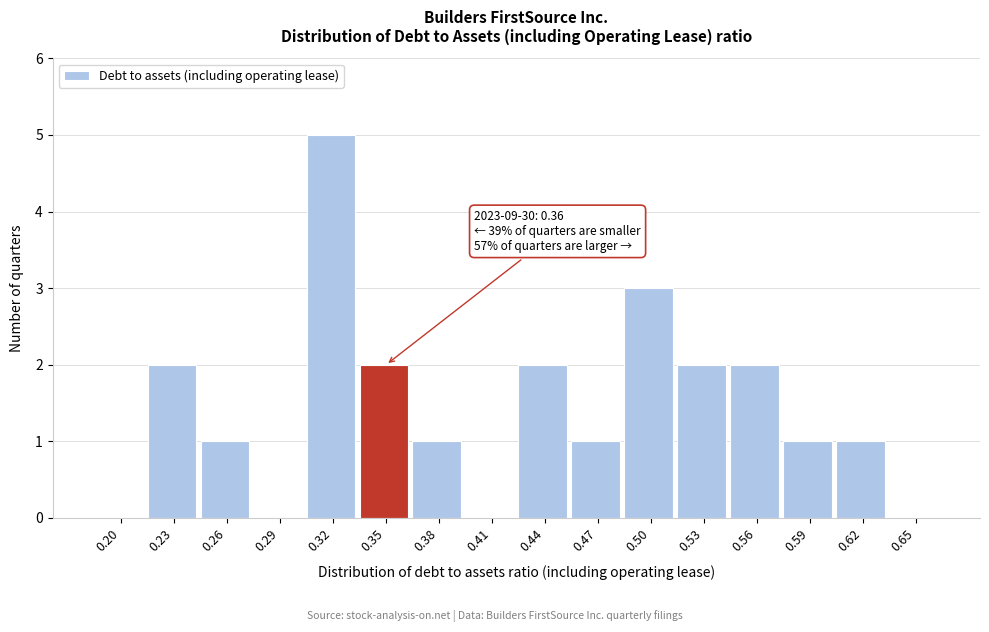

Reading left to right, extract all data points from this chart.

0.20=0	0.23=2	0.26=1	0.29=0	0.32=5	0.35=2	0.38=1	0.41=0	0.44=2	0.47=1	0.50=3	0.53=2	0.56=2	0.59=1	0.62=1	0.65=0